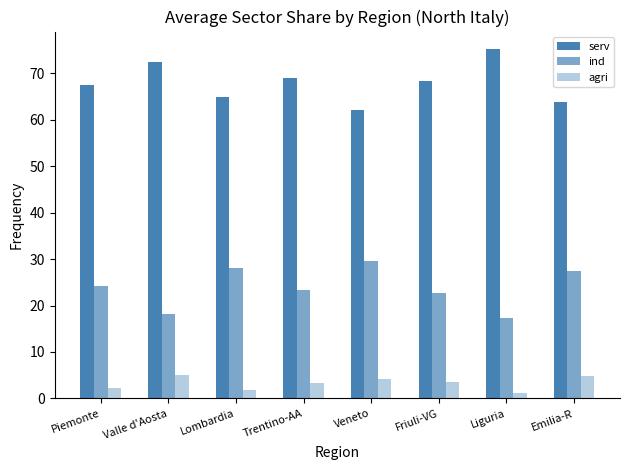

What is the label of the 3rd bar from the left?

Lombardia